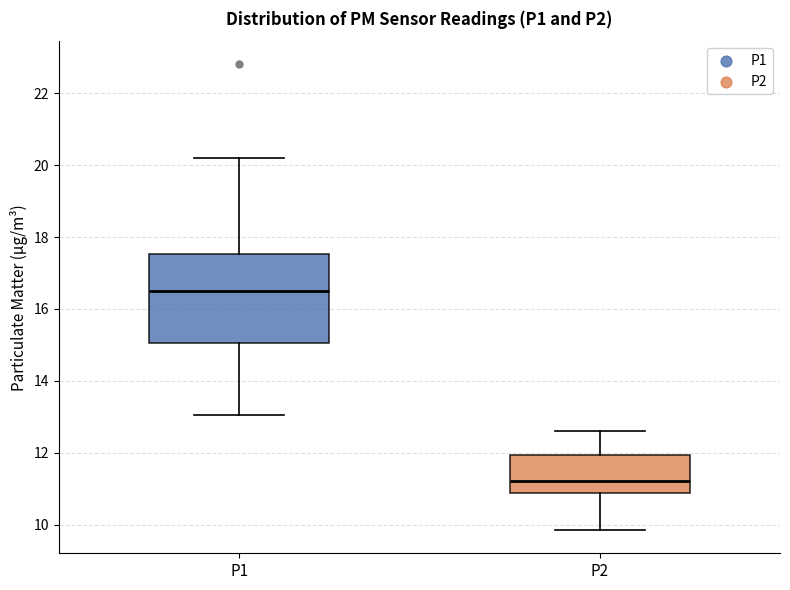

Which box is the tallest, from its lower edge to its upper edge?

P1